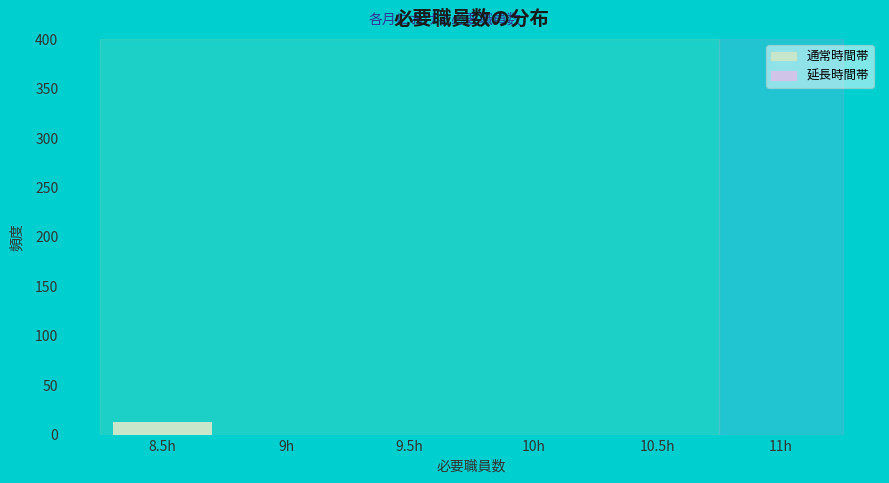

Reading left to right, extract all data points from this chart.

8.5h=13	9h=0	9.5h=0	10h=0	10.5h=0	11h=0